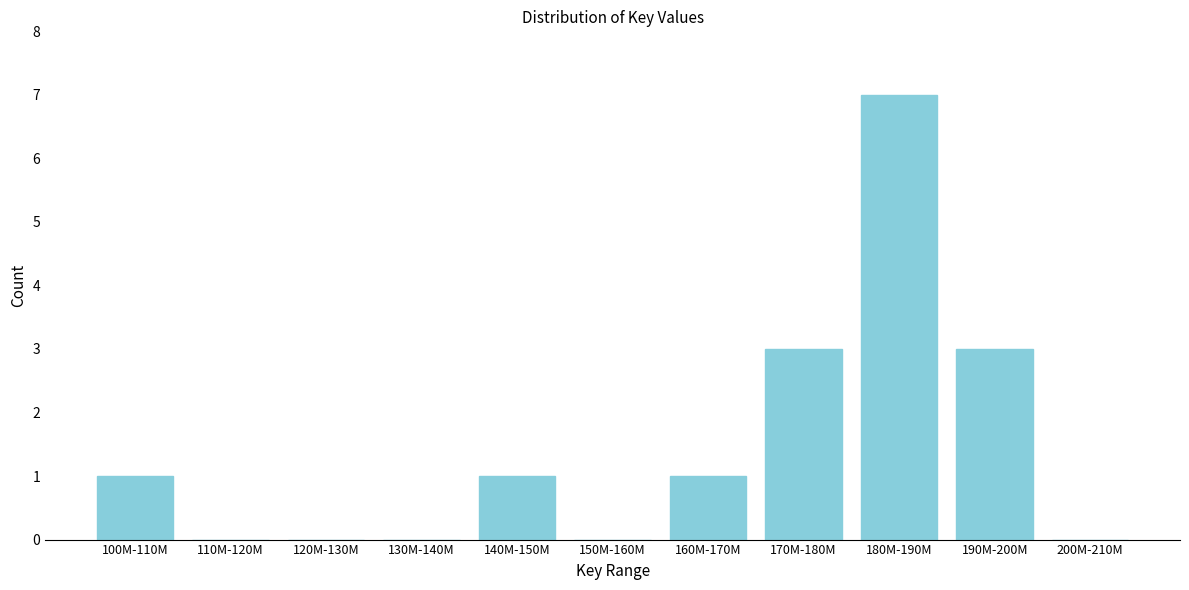

Reading left to right, transcribe all the data shown in this chart.

100M-110M=1	110M-120M=0	120M-130M=0	130M-140M=0	140M-150M=1	150M-160M=0	160M-170M=1	170M-180M=3	180M-190M=7	190M-200M=3	200M-210M=0